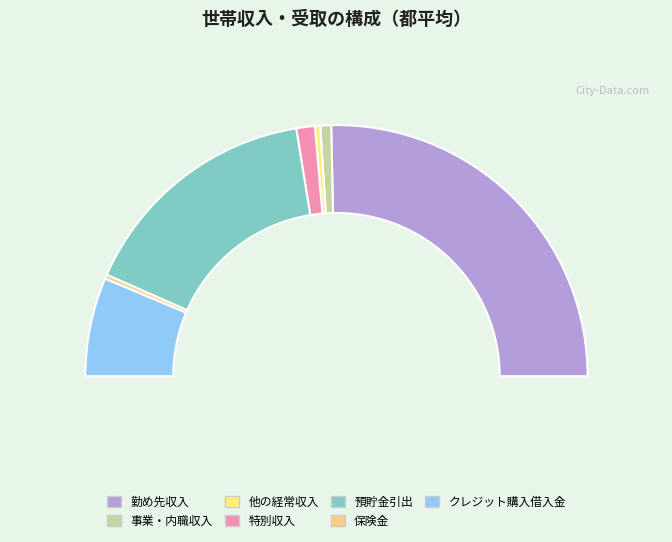

True or false: クレジット購入借入金 accounts for 20% of the total.

False